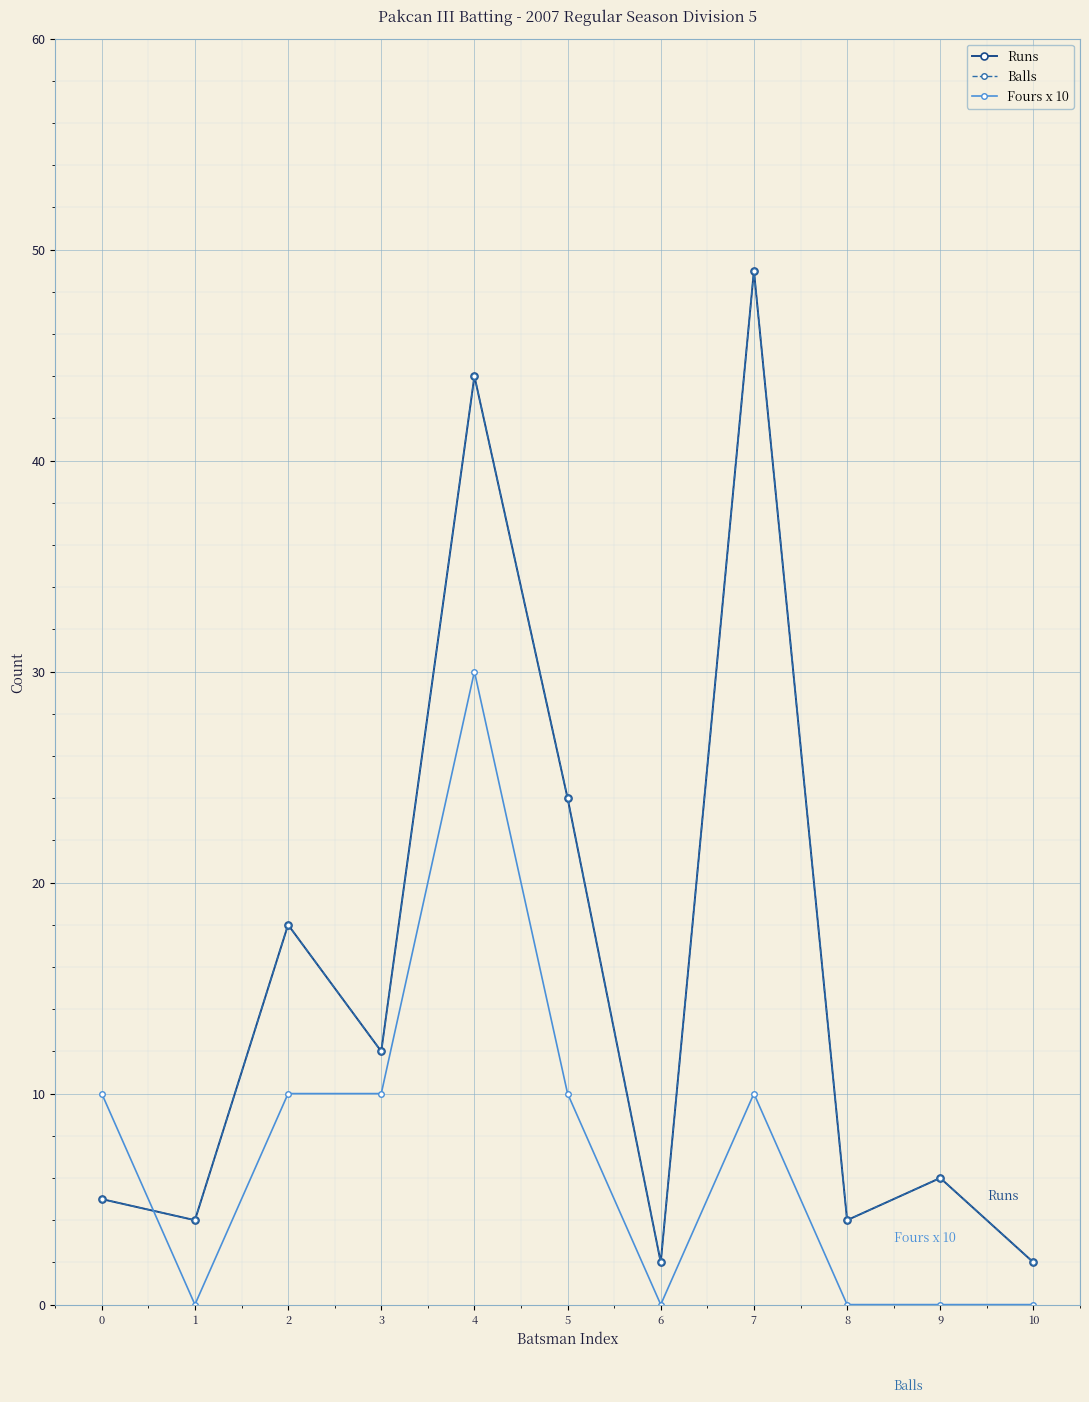

Reading left to right, list all the values displayed in this chart.

Runs: 5	4	18	12	44	24	2	49	4	6	2
Balls: 5	4	18	12	44	24	2	49	4	6	2
Fours x 10: 10	0	10	10	30	10	0	10	0	0	0